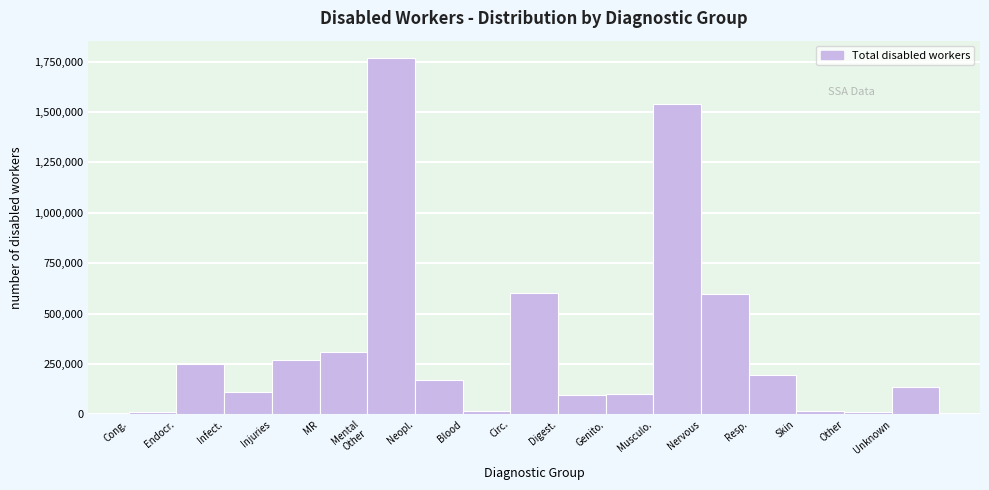

The value at Unknown is 76542. True or false?

False